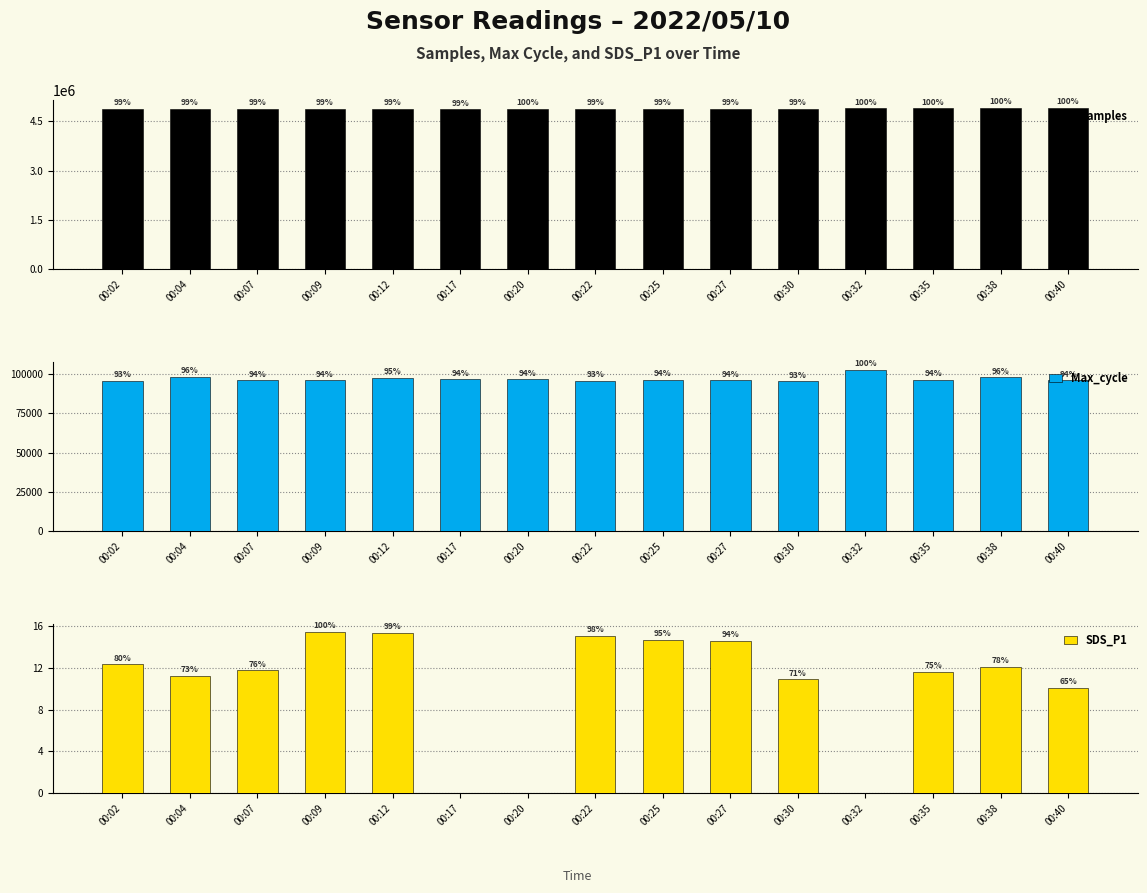

How many bars are there in each group?

3